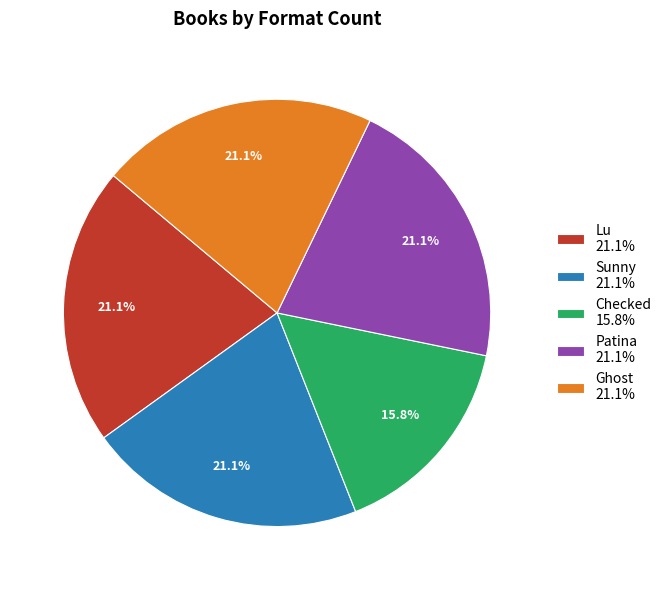

Is there a majority slice in this chart?

No